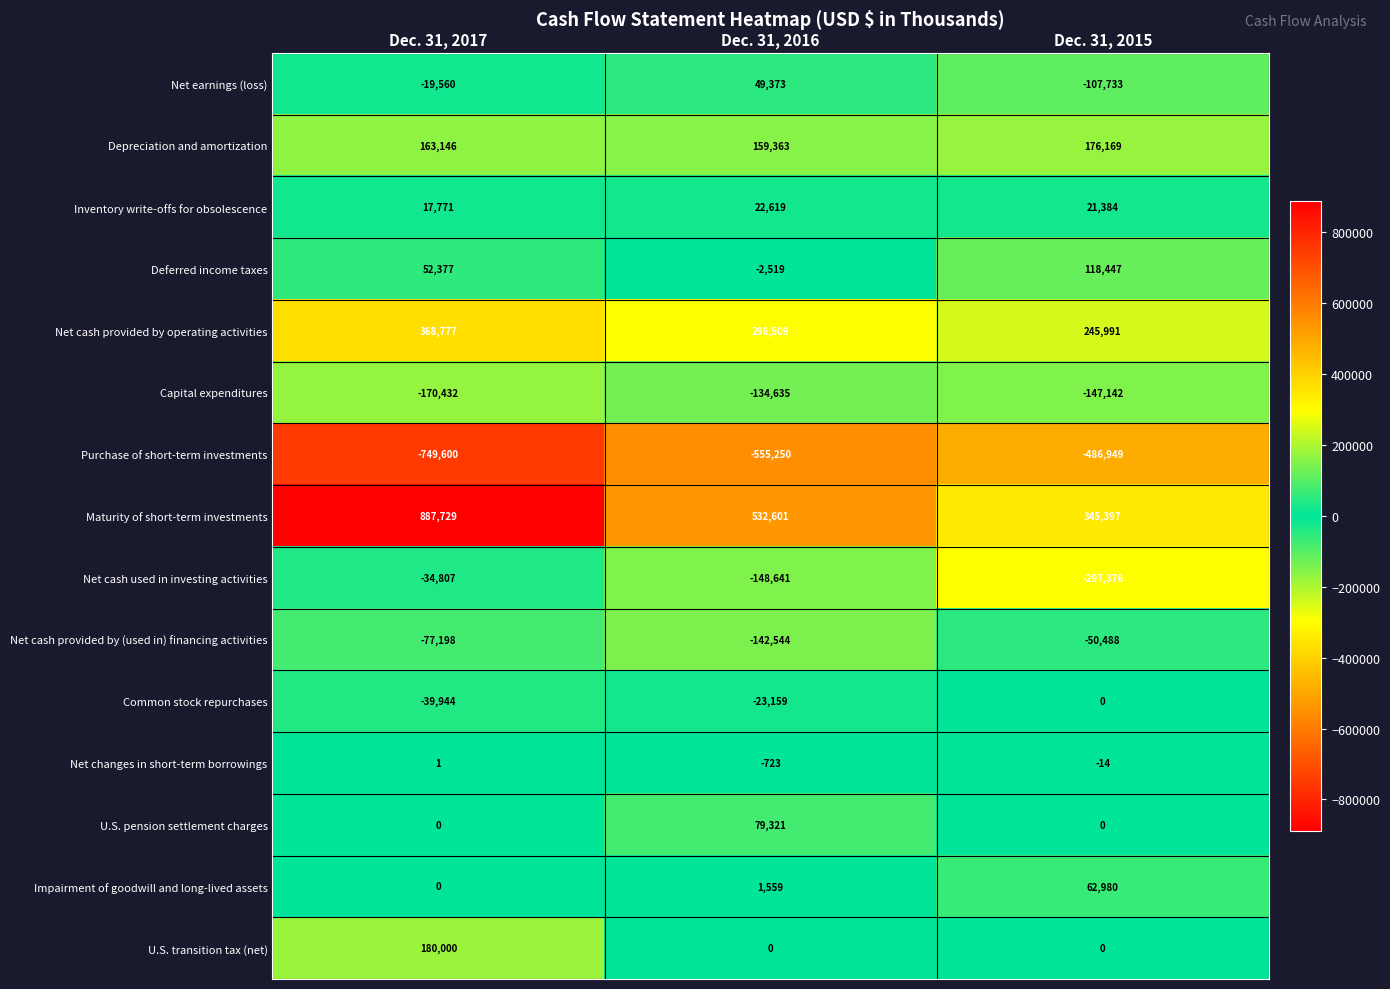

The value of U.S. pension settlement charges at Dec. 31, 2016 is 79321. True or false?

True